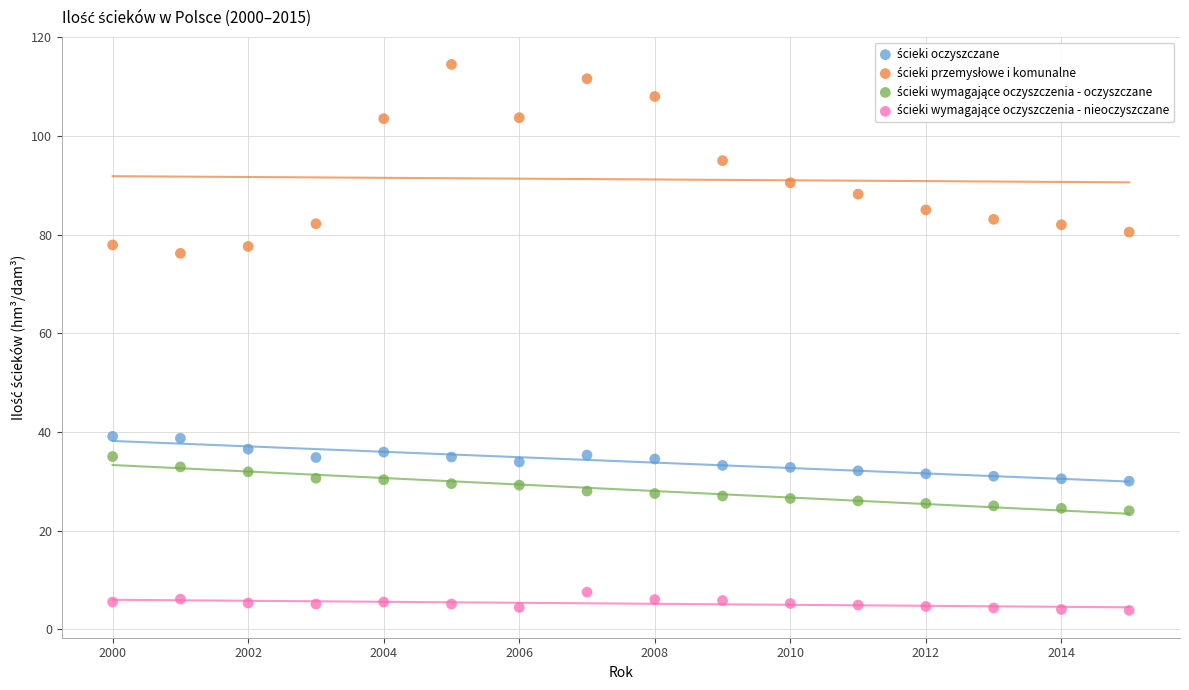

What is the X range (max minus min) for the scatter plot?

15.0